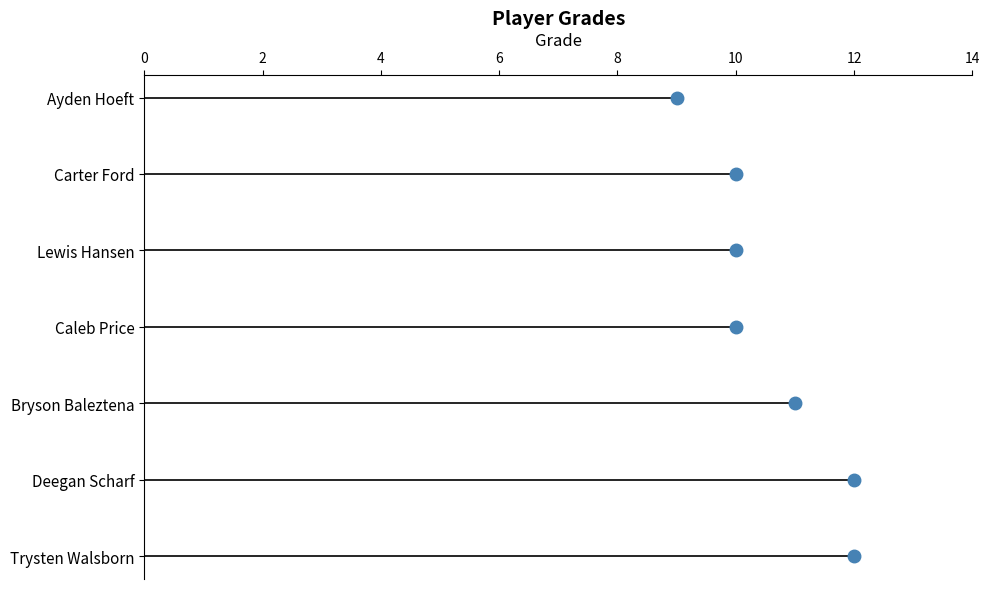

What is the difference between the maximum and minimum values?

3